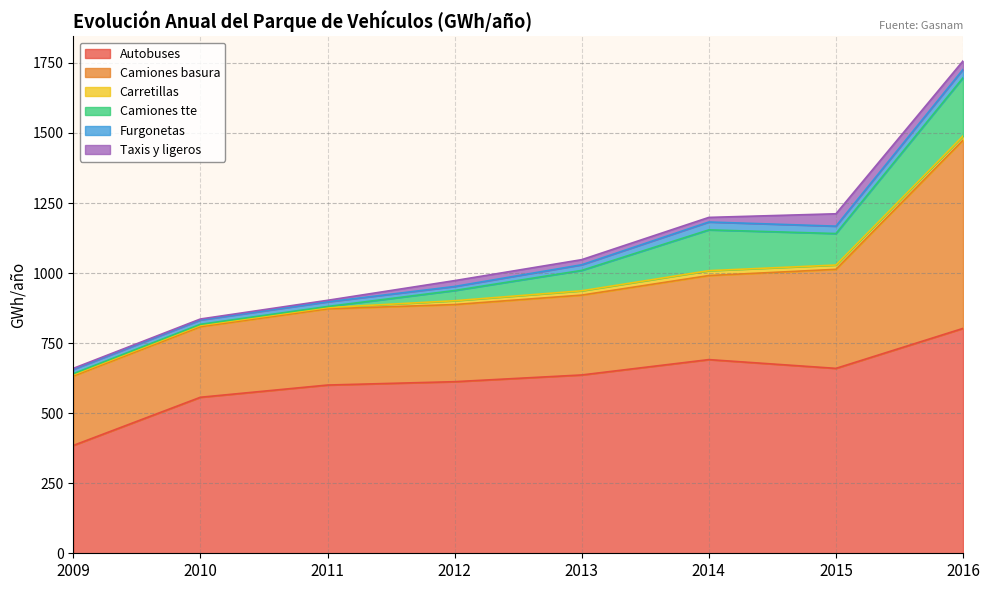

What value does the Taxis y ligeros series have at 2014?

16.4